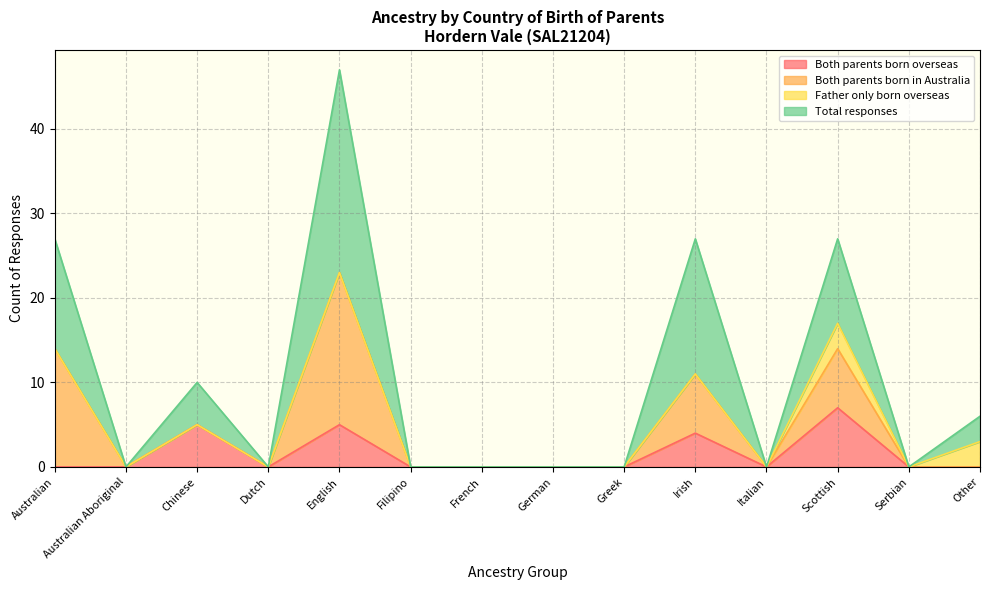

True or false: Both parents born overseas has more than 2 interior local peaks.

True